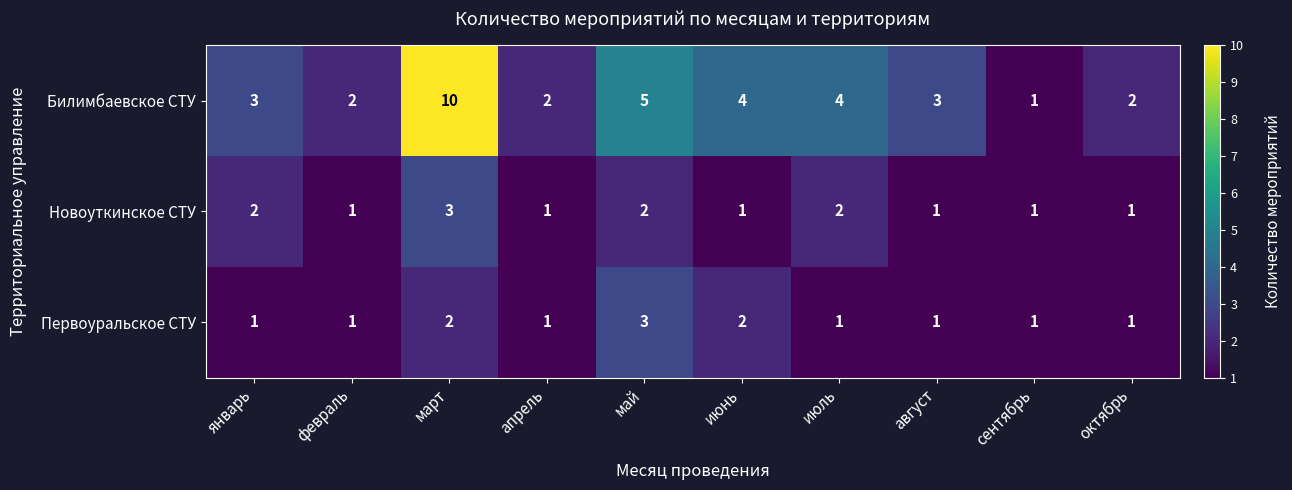

Which series has the largest total across all categories?

Билимбаевское СТУ